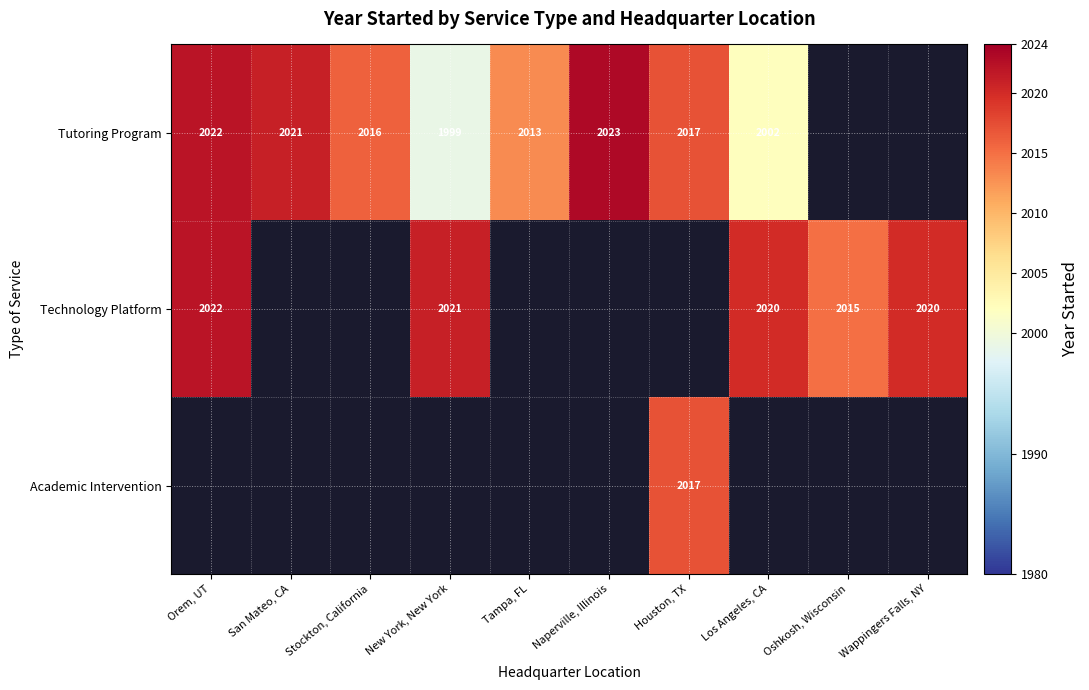

What is the difference between the Technology Platform values at Oshkosh, Wisconsin and Wappingers Falls, NY?

5